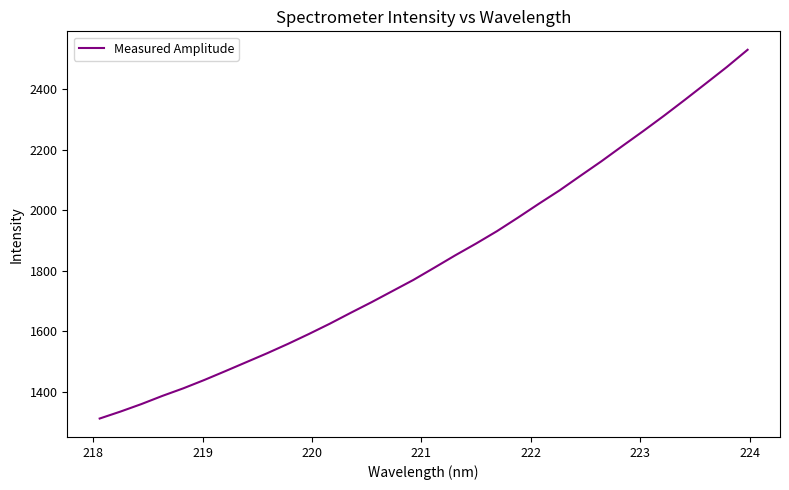

What is the minimum value shown in the chart?

1312.7